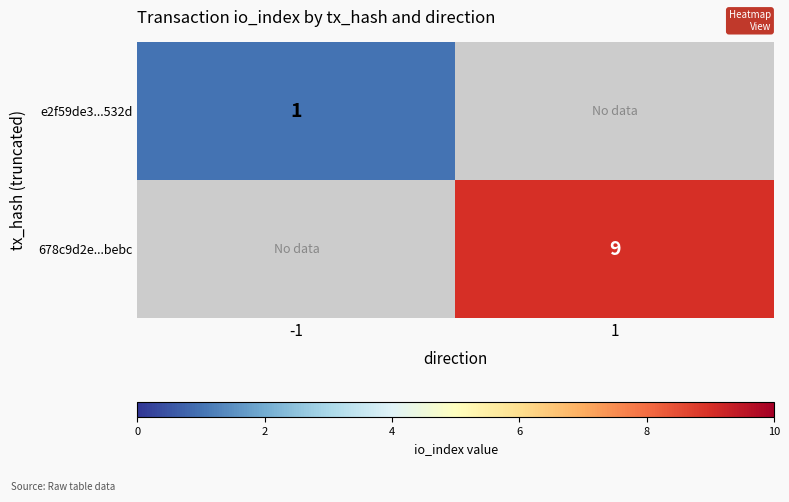

True or false: 678c9d2e...bebc has a value of 4.6 at 1.

False